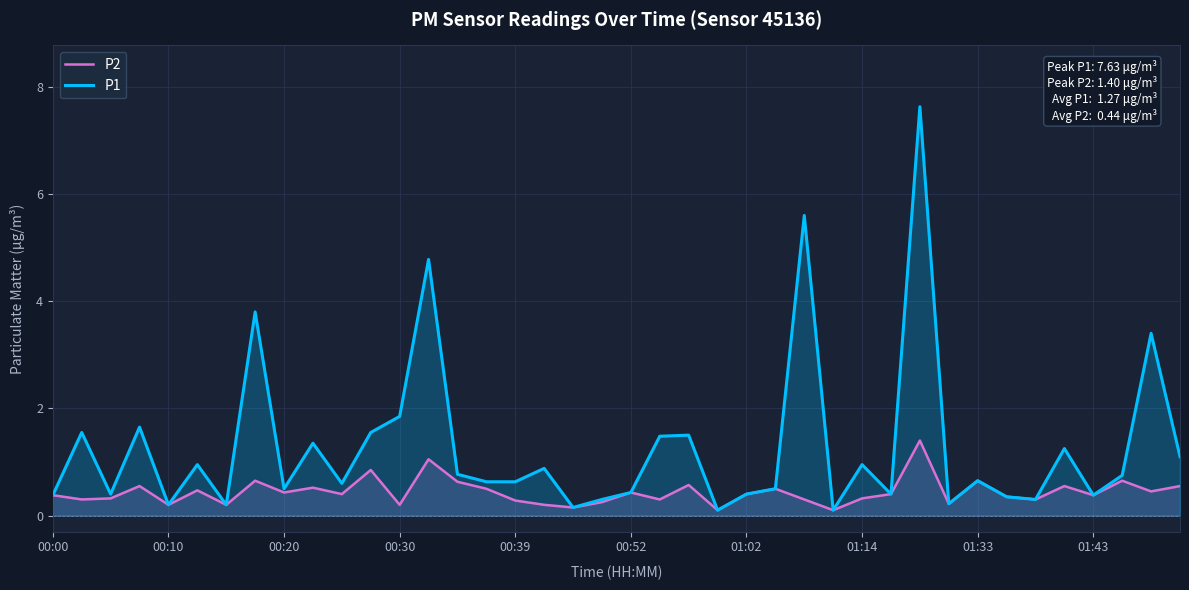

Which series has the largest range (max minus min)?

P1